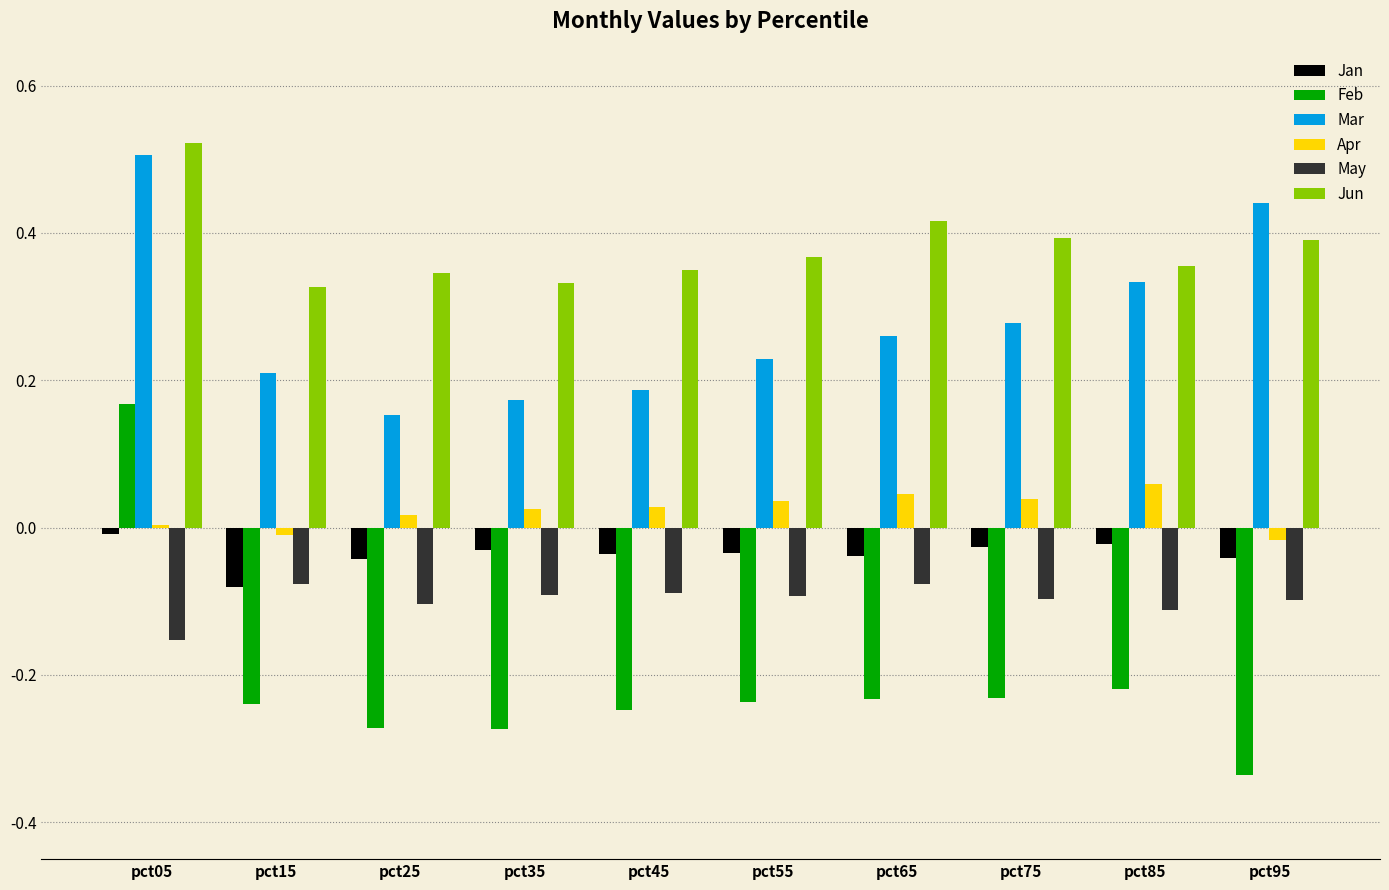

Is the value of Jun at pct95 greater than the value of Feb at pct55?

Yes